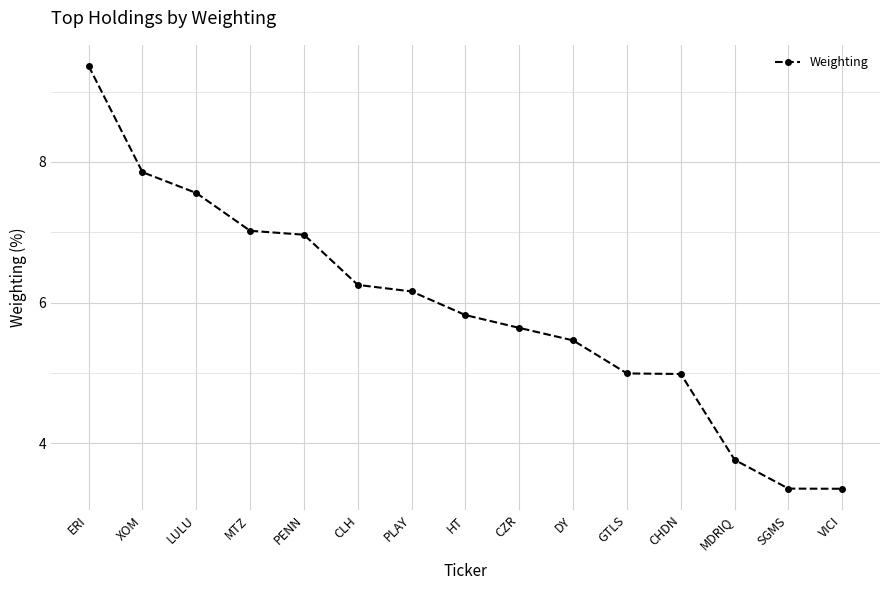

Reading left to right, what are all the values shown in this chart?

9.4	7.9	7.6	7.0	7.0	6.3	6.2	5.8	5.6	5.5	5.0	5.0	3.8	3.4	3.4